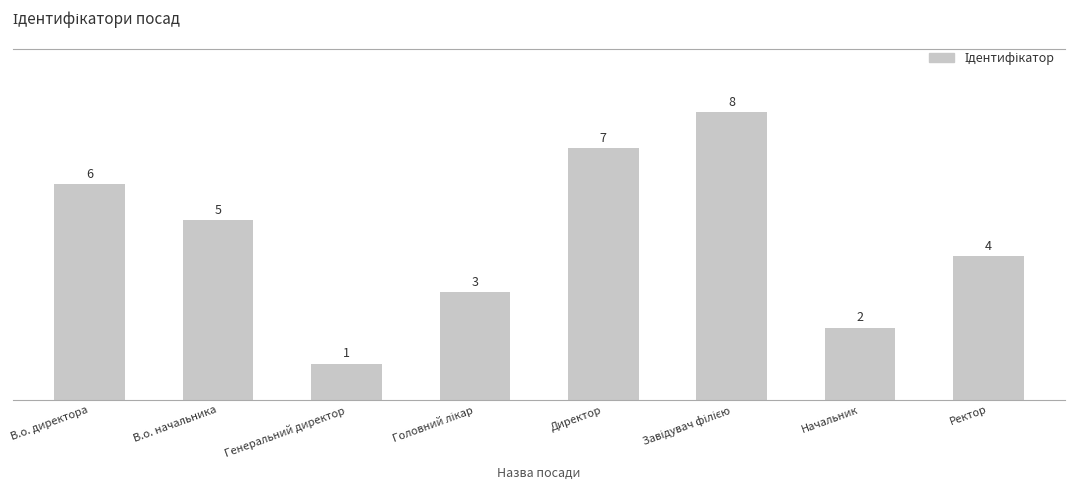

How many bars are there in total?

8